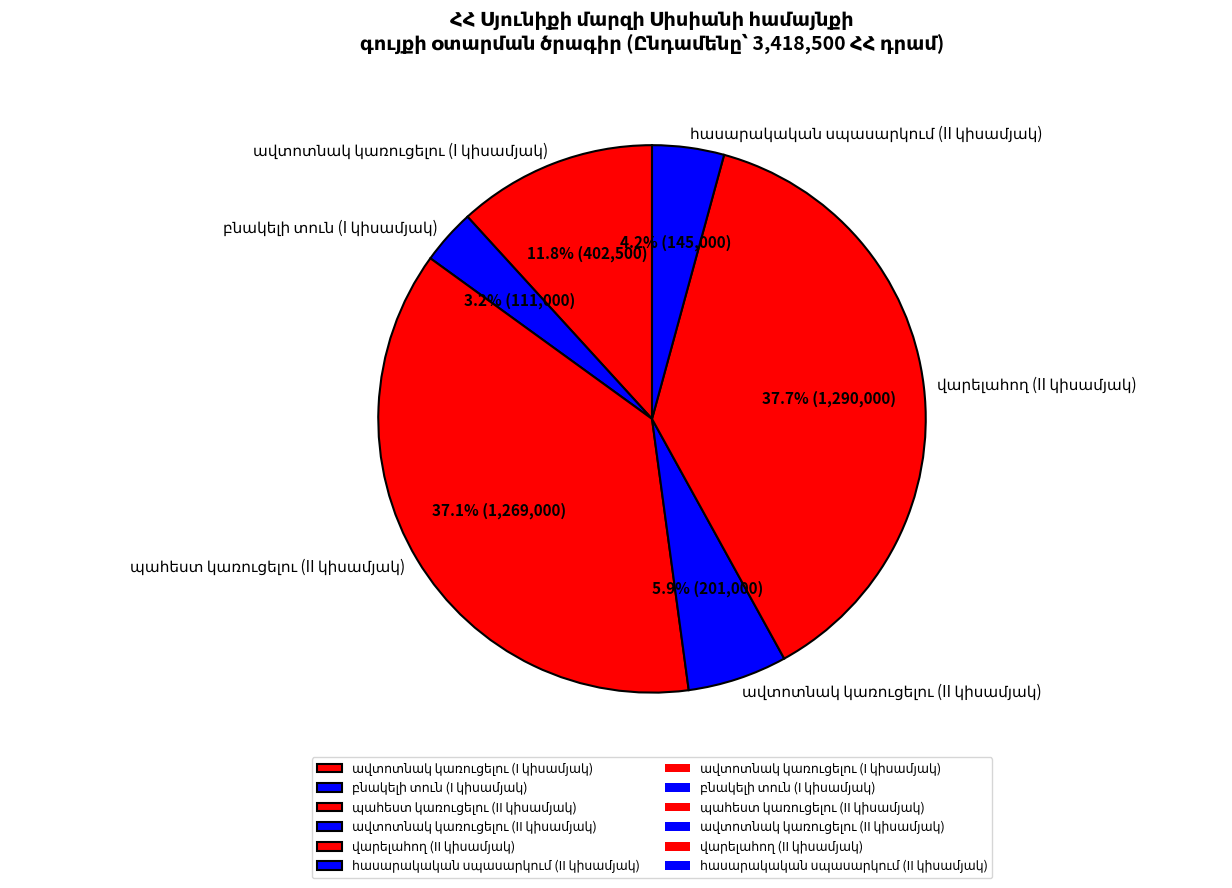

Does any single category account for the majority?

No